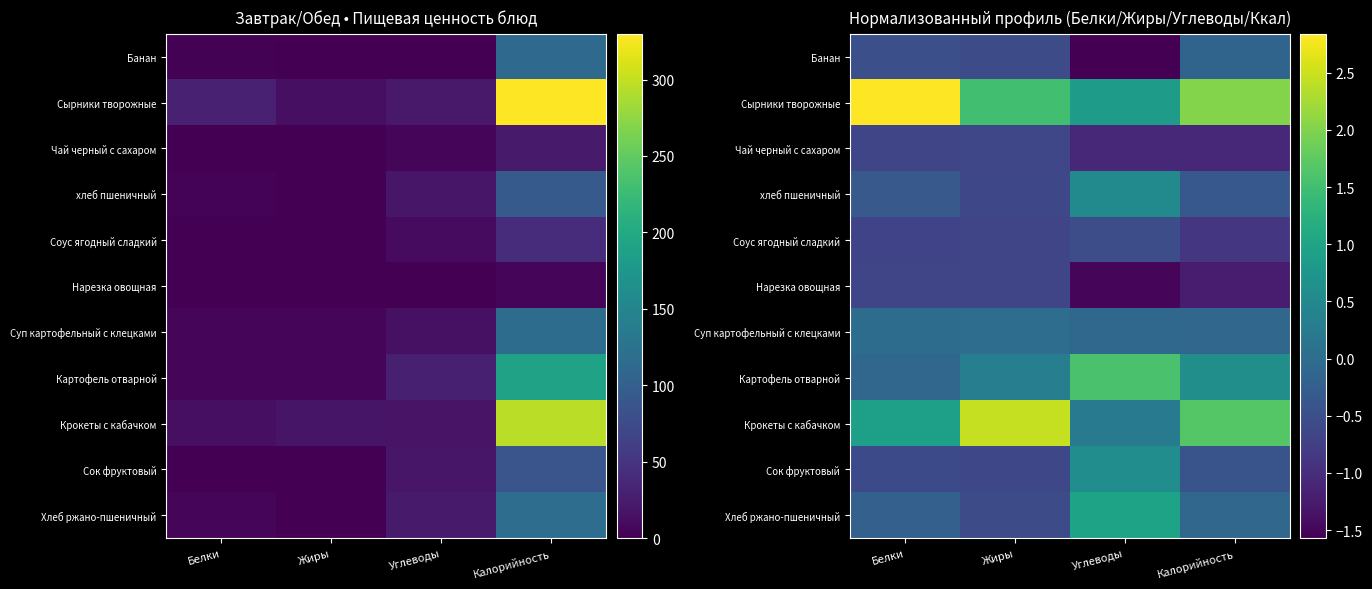

What is the average value of the Чай черный с сахаром series?

-0.9